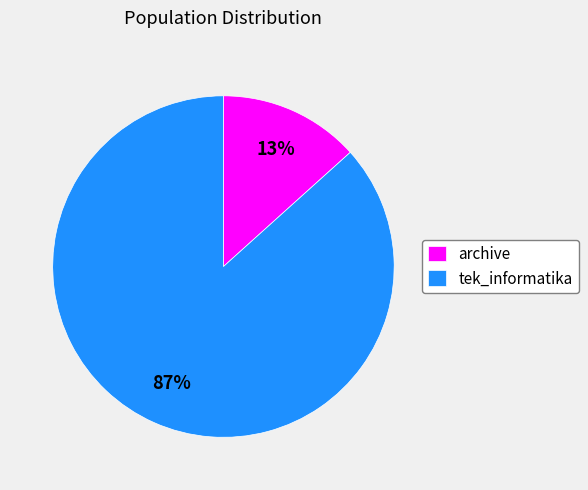

The archive slice represents 1% of the pie. True or false?

False